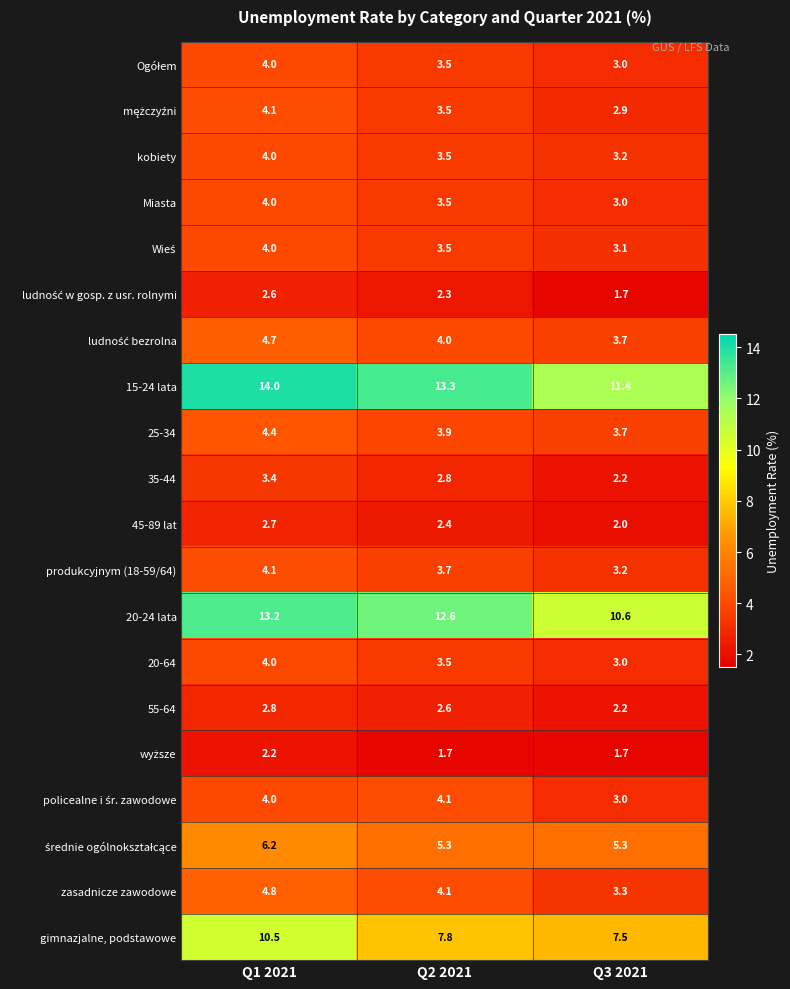

Which series has the largest range (max minus min)?

gimnazjalne, podstawowe